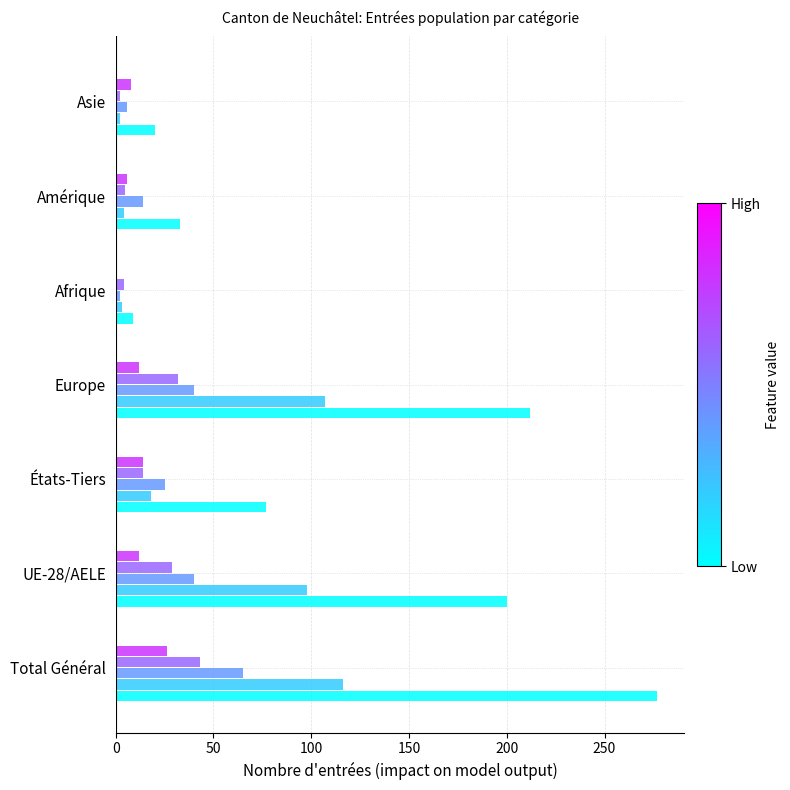

What is the total value across all series at Europe?

403